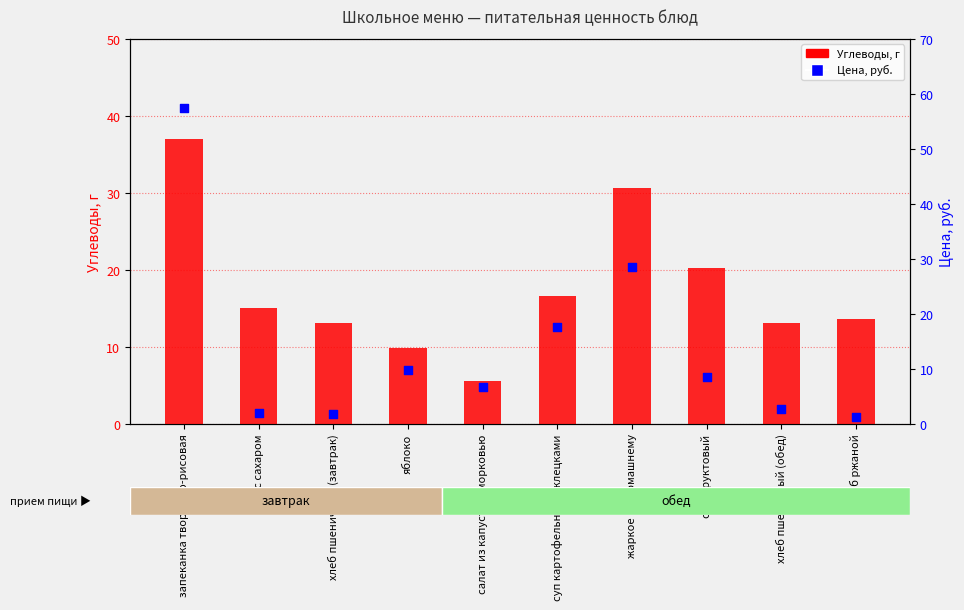

Which series contains the lowest Y value?

Цена, руб.